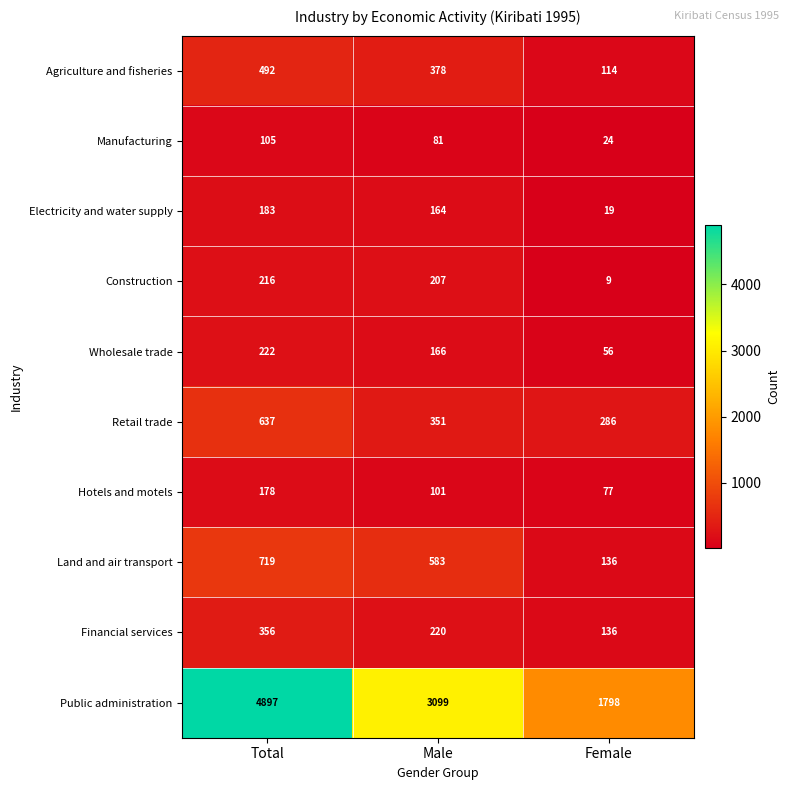

What is the total value across all series at Male?

5350